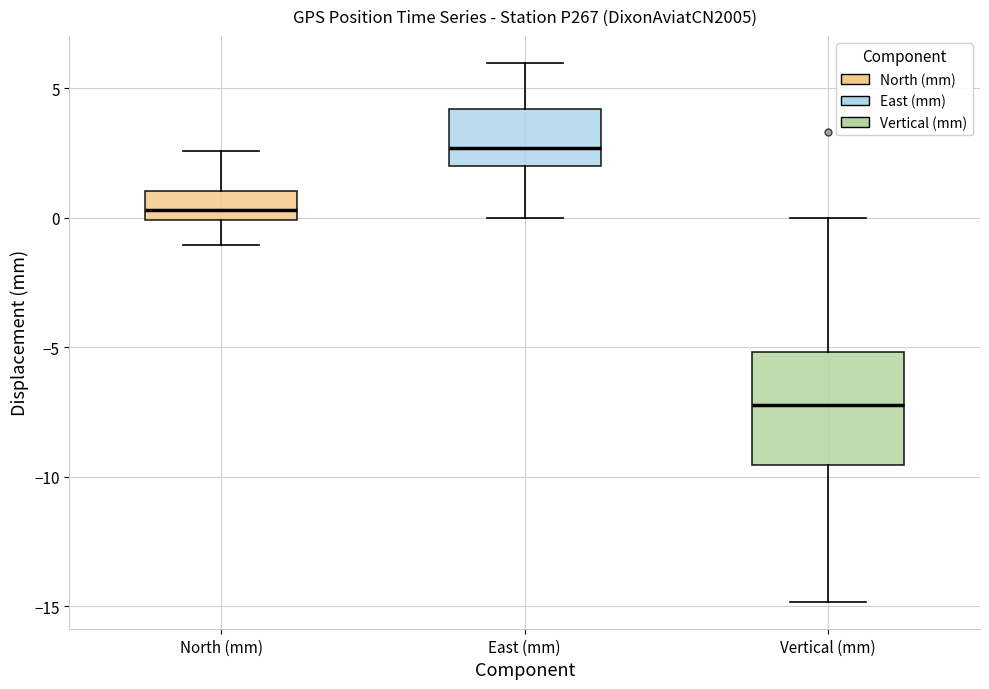

Which box is the tallest, from its lower edge to its upper edge?

Vertical (mm)